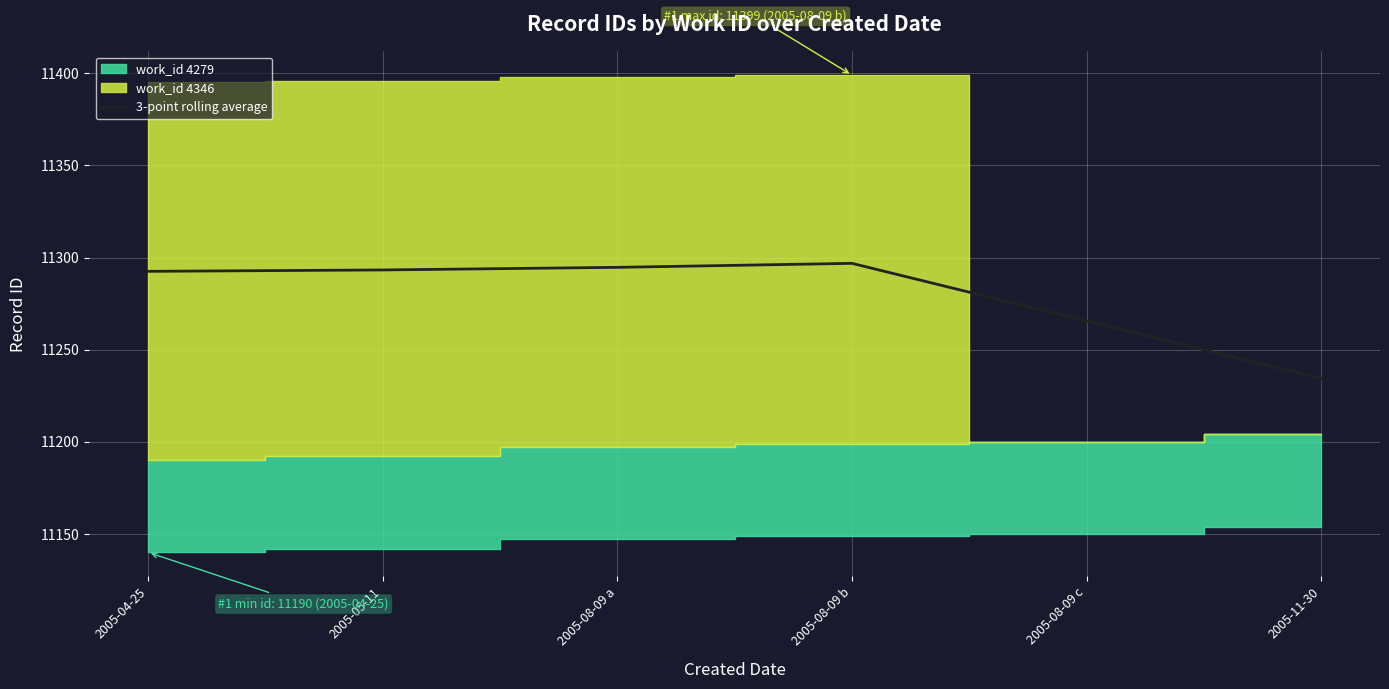

At which category does the data reach its first local peak?

2005-08-09 b